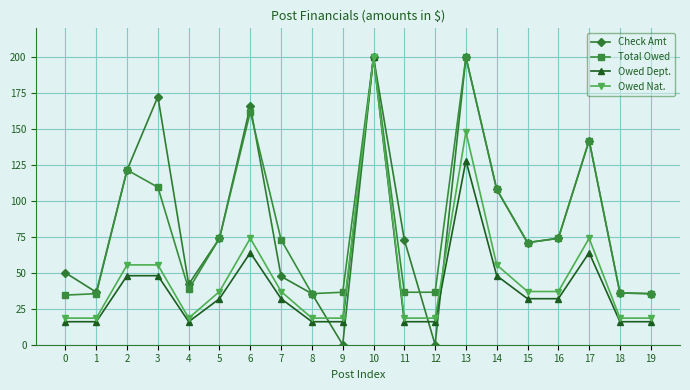

True or false: Check Amt has more than 2 points higher than both neighbors.

True